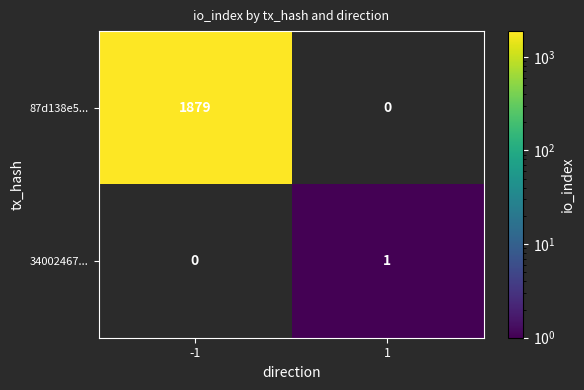

The 34002467... series shows 1 at 1. True or false?

True